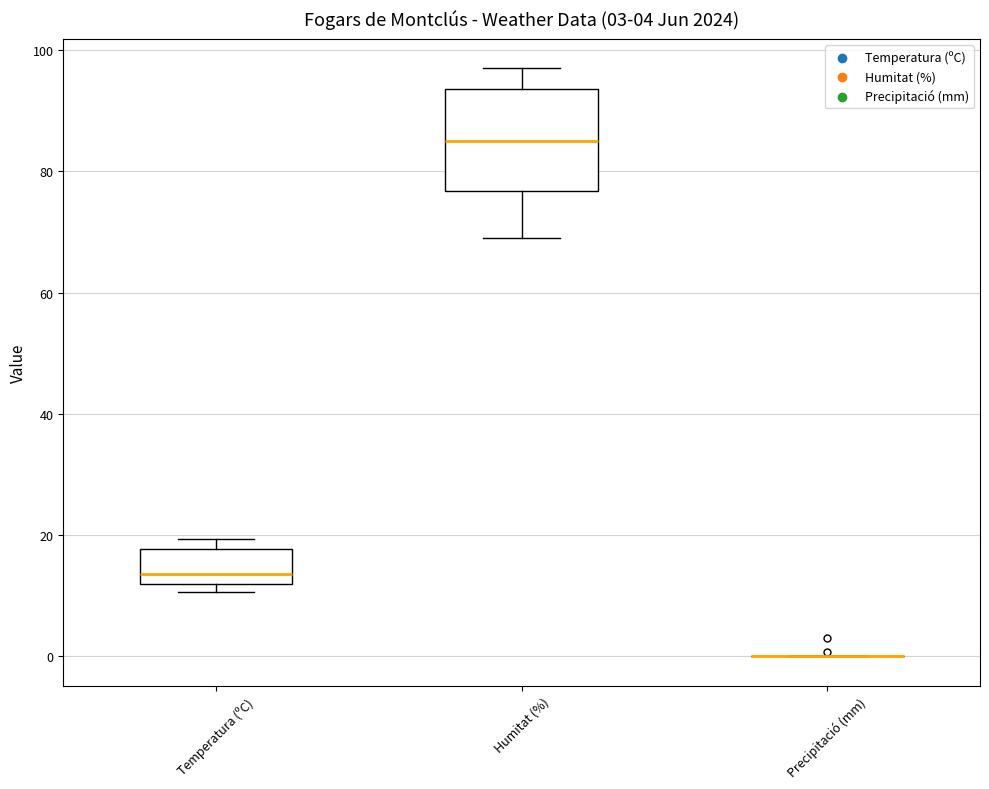

Which box is the tallest, from its lower edge to its upper edge?

Humitat (%)